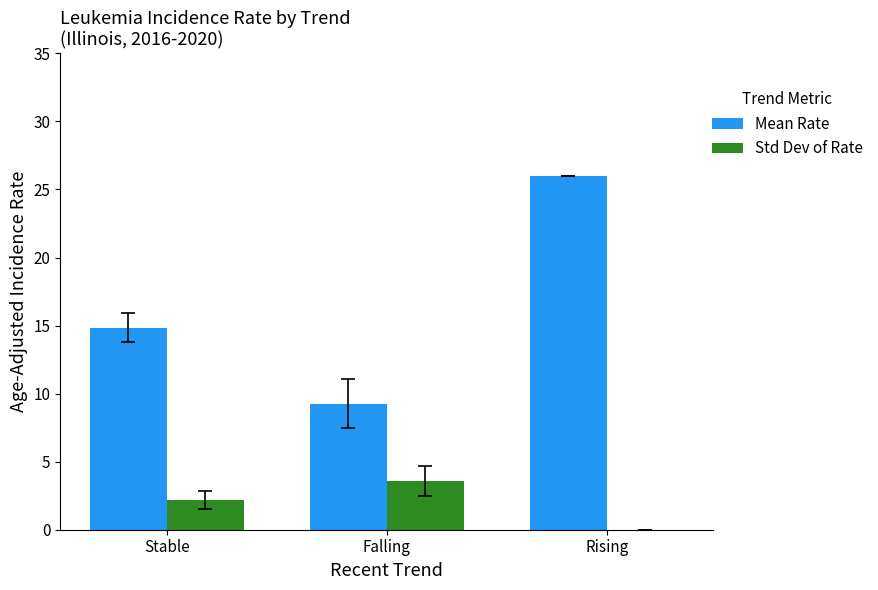

What is the total value across all series at Rising?

26.0